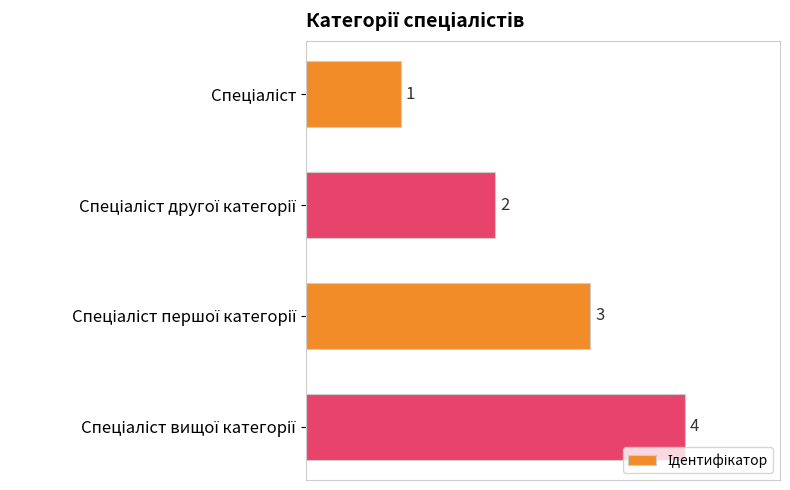

What is the greatest value displayed?

4